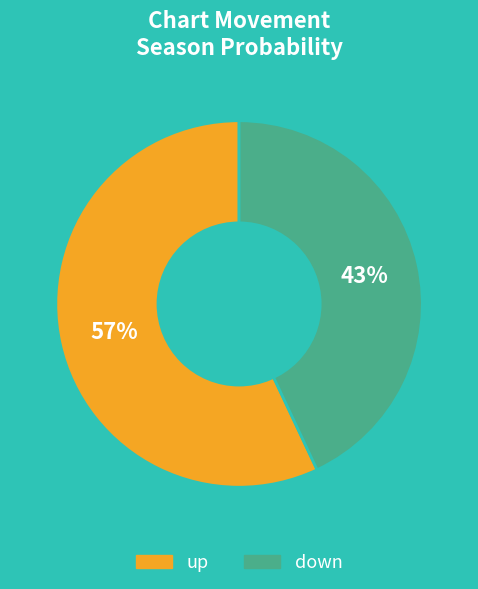

Do down and up together represent more than half of the pie?

Yes